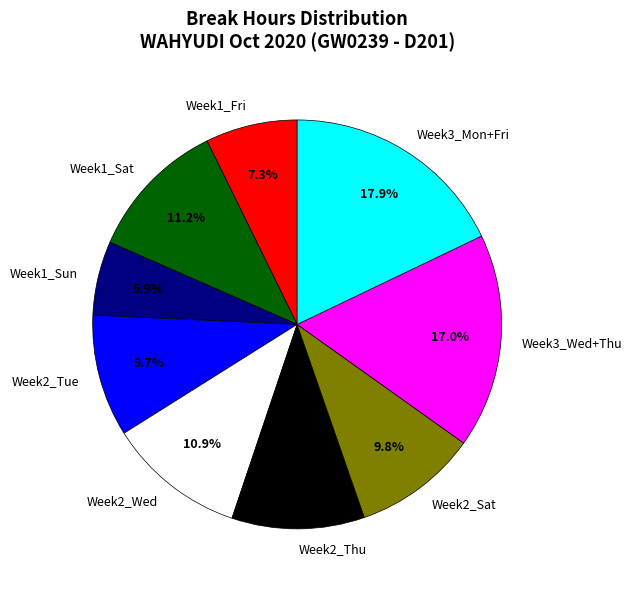

Is there a majority slice in this chart?

No